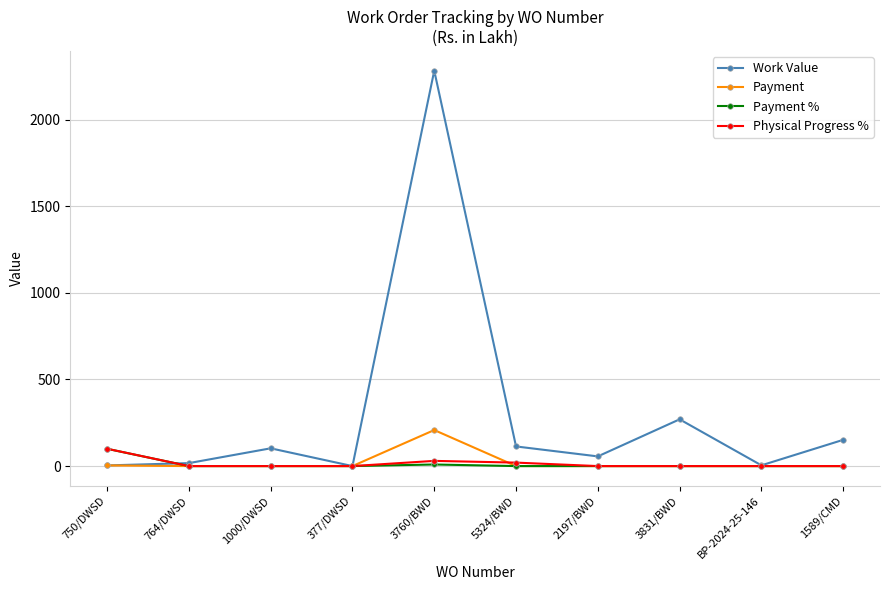

True or false: Payment % has a value of 0.0 at 2197/BWD.

True